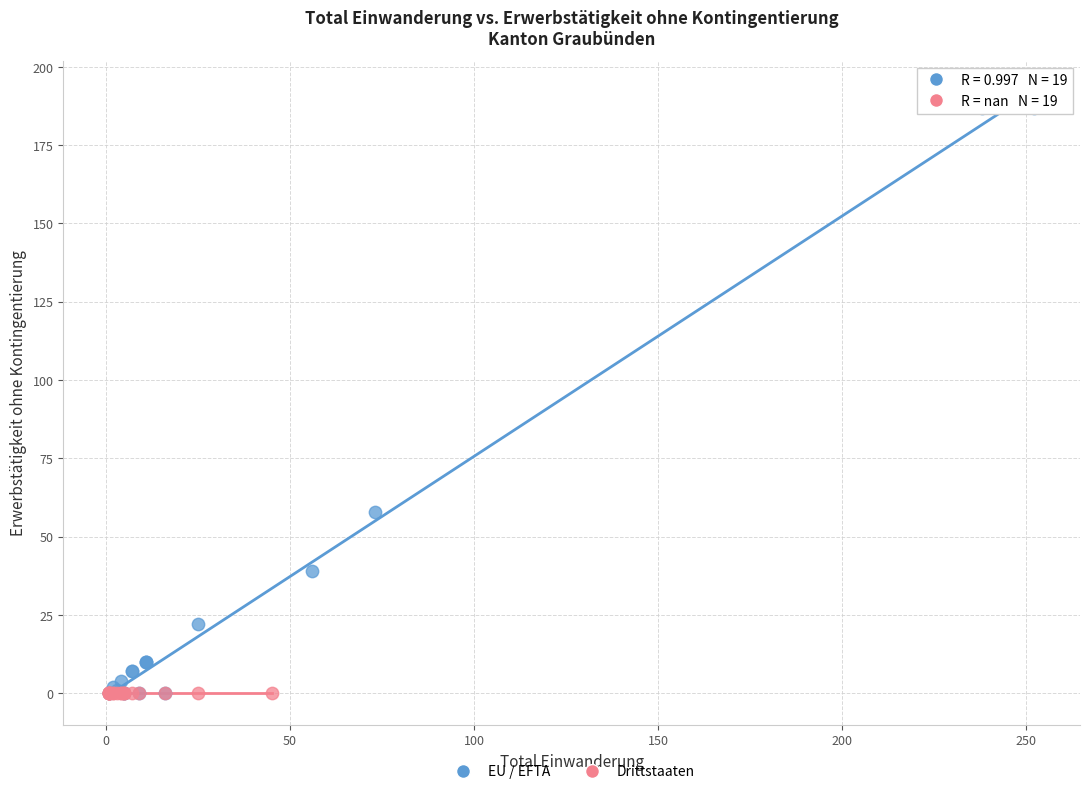

What are all the series names shown in the legend?

EU / EFTA, Drittstaaten